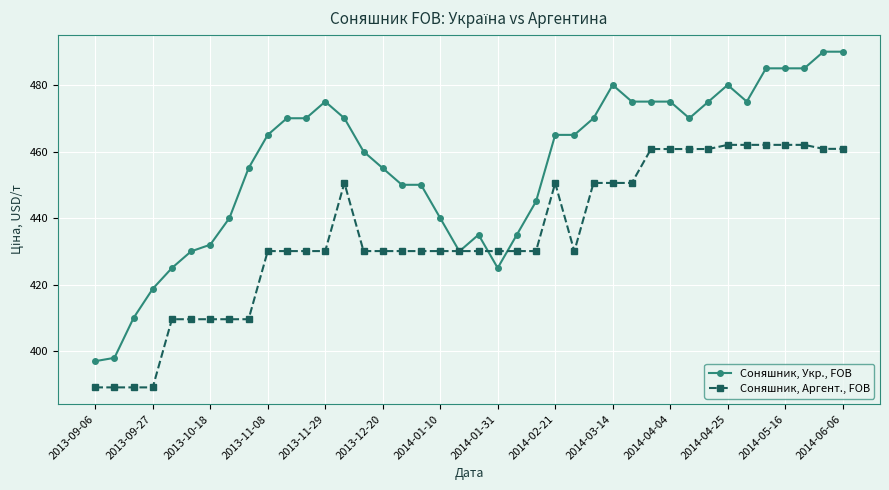

What are all the series names shown in the legend?

Соняшник, Укр., FOB, Соняшник, Аргент., FOB